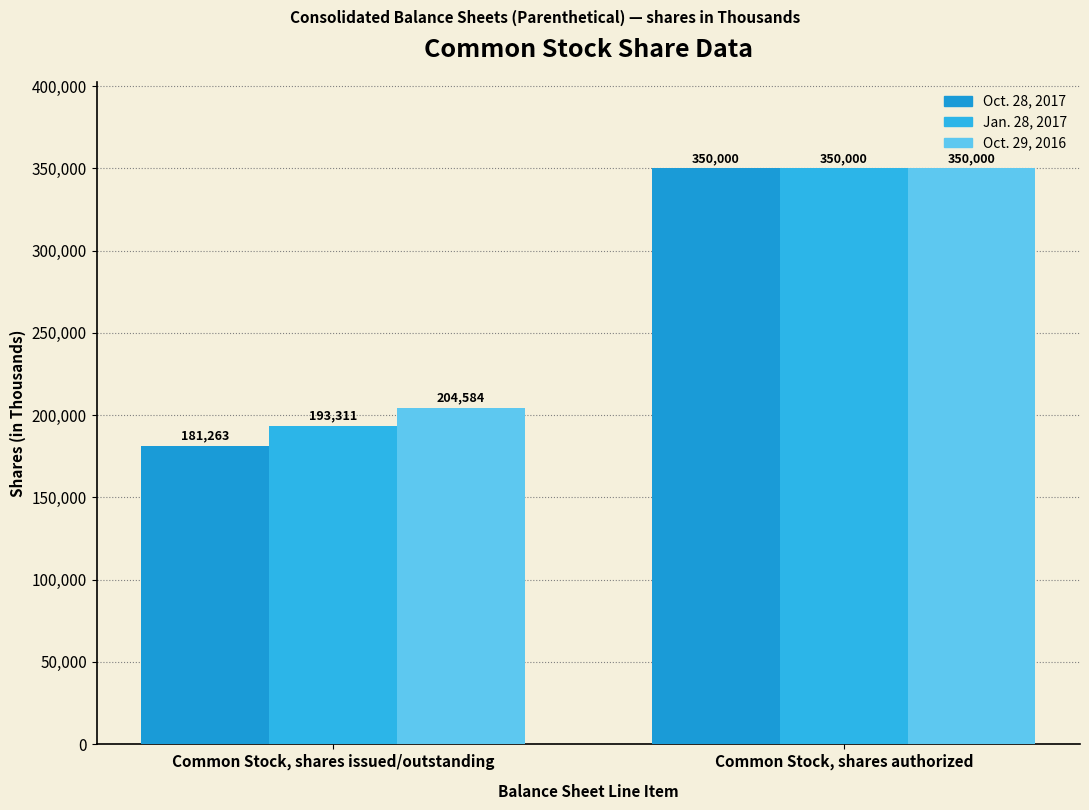

At which category is the sum across all series the highest?

Common Stock, shares authorized